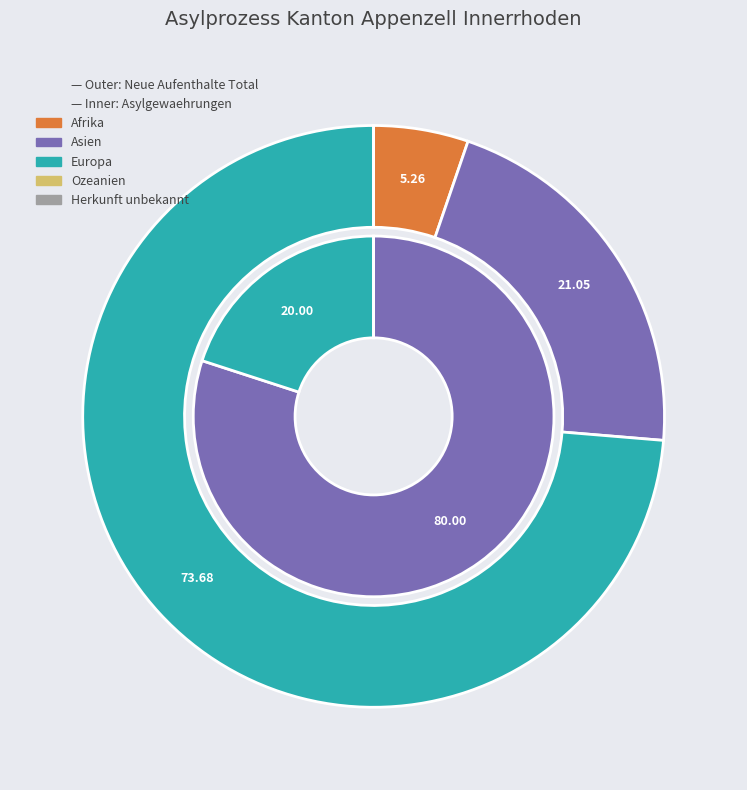

Between Europa and Ozeanien, which series saw the biggest shift?

Neue Aufenthalte (Total)